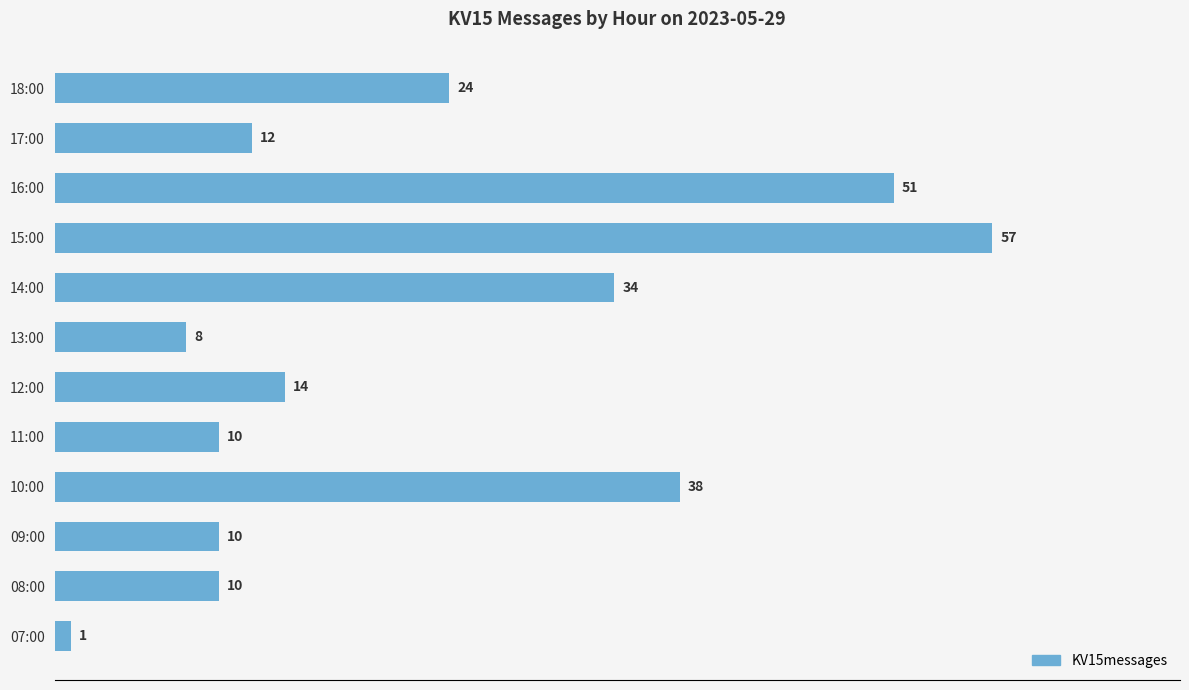

Read the value at 08:00.

10